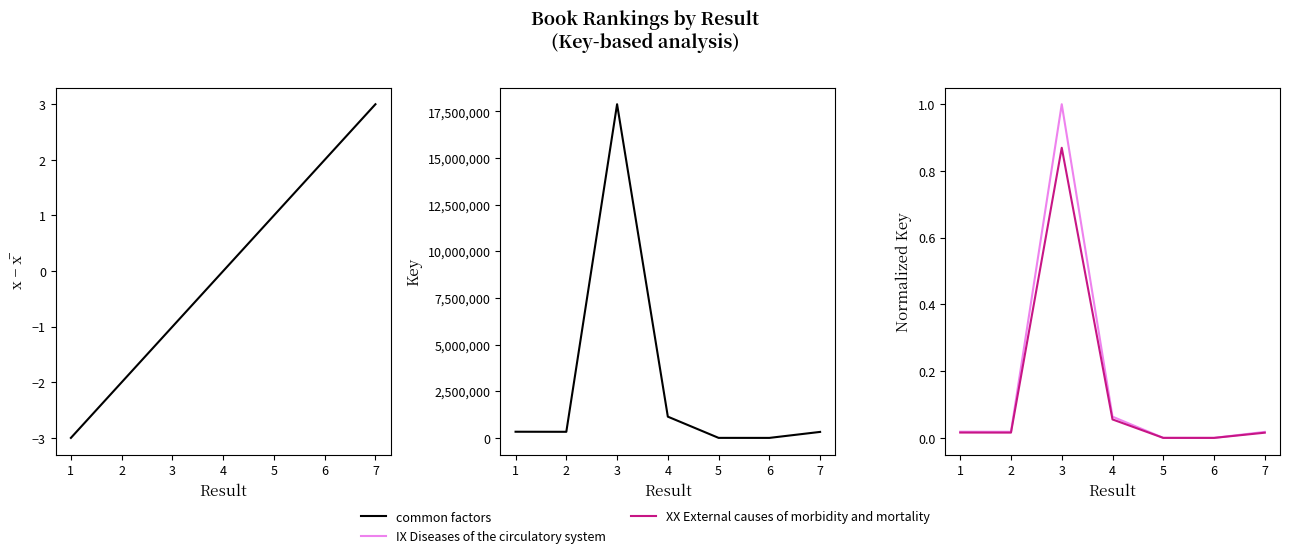

At how many categories does at least one series exceed 14504199?

1